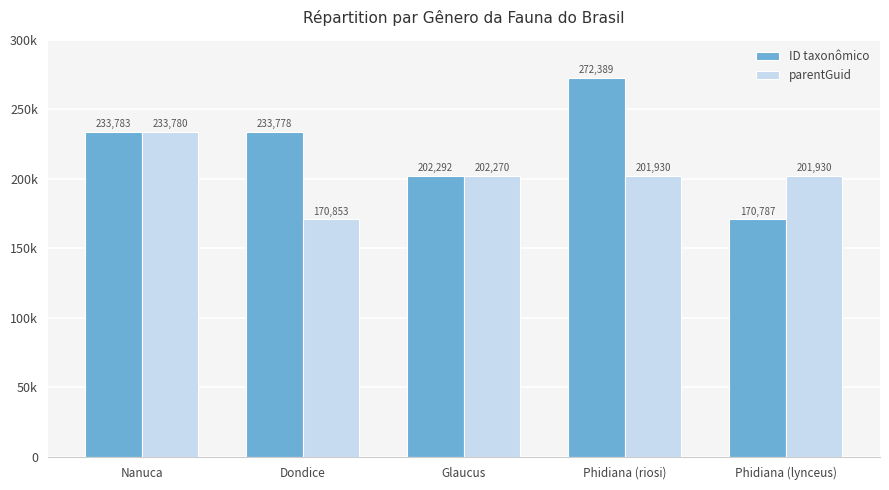

Does the chart contain stacked bars?

No